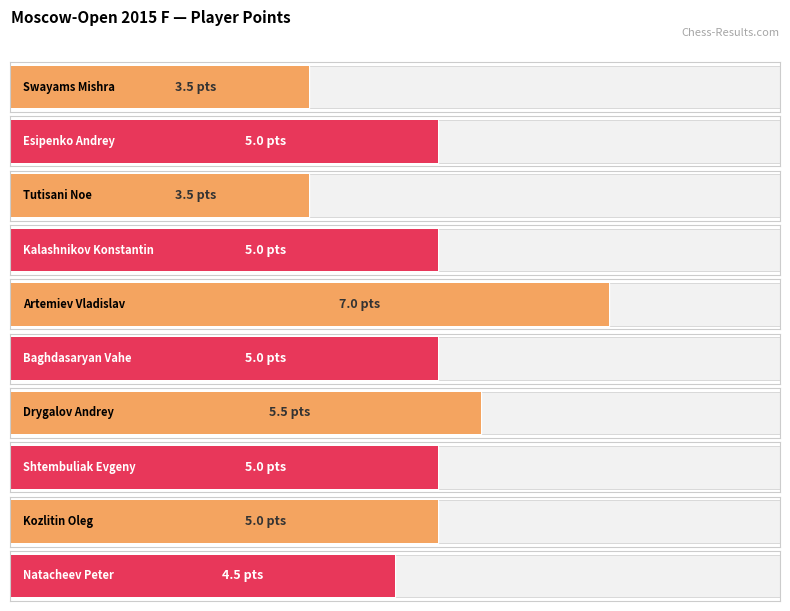

How many data points are less than 5?

3